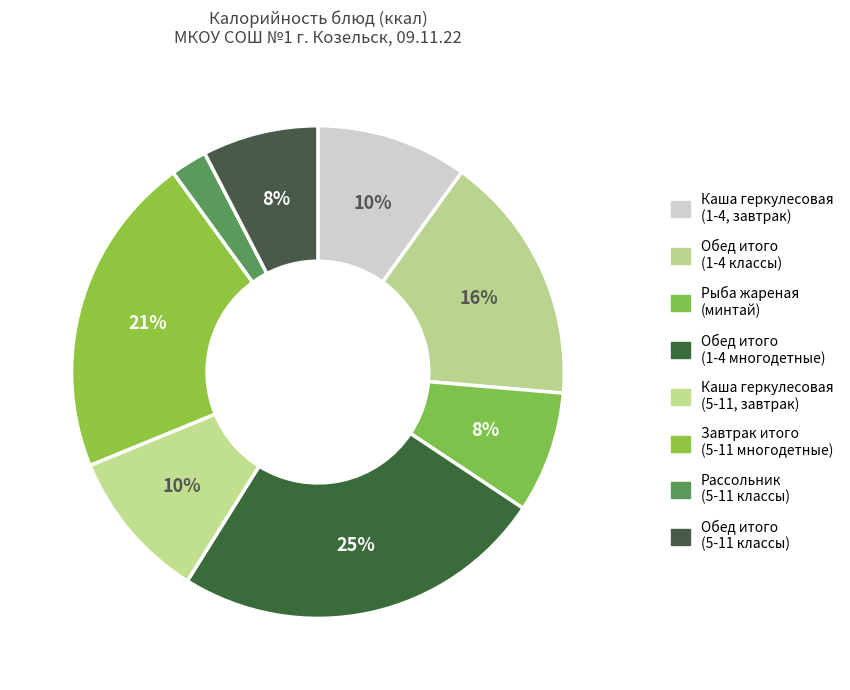

What is the smallest slice in the pie chart?

Рассольник
(5-11 классы)